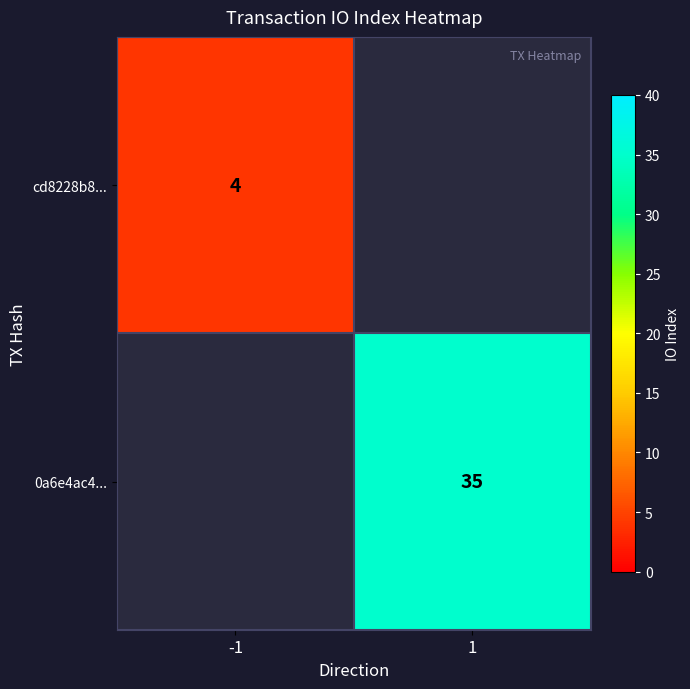

The cd8228b8... series shows 4 at -1. True or false?

True